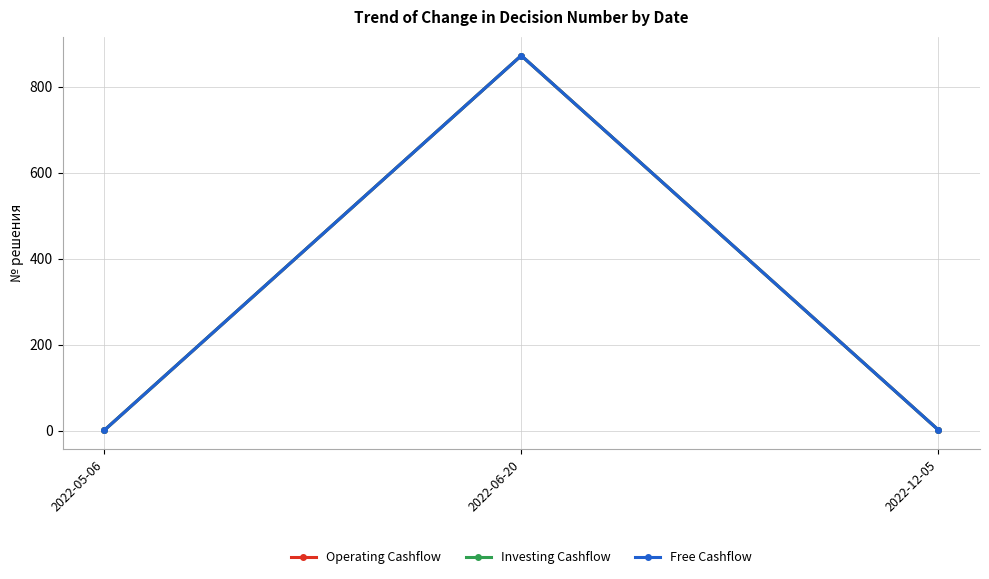

Reading left to right, what are all the values shown in this chart?

Operating Cashflow: 2022-05-06=1	2022-06-20=872	2022-12-05=2
Investing Cashflow: 2022-05-06=1	2022-06-20=872	2022-12-05=2
Free Cashflow: 2022-05-06=1	2022-06-20=872	2022-12-05=2